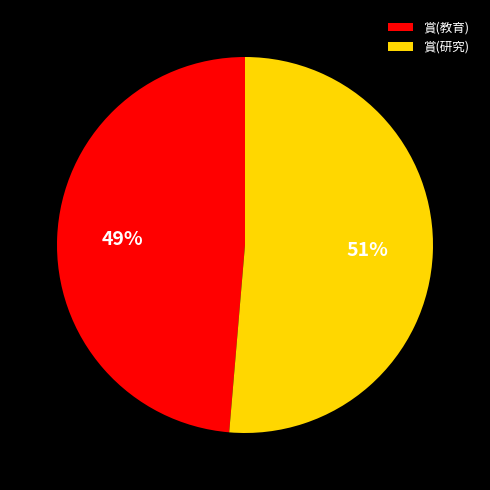

To the nearest percent, what is the average slice percentage?

50%